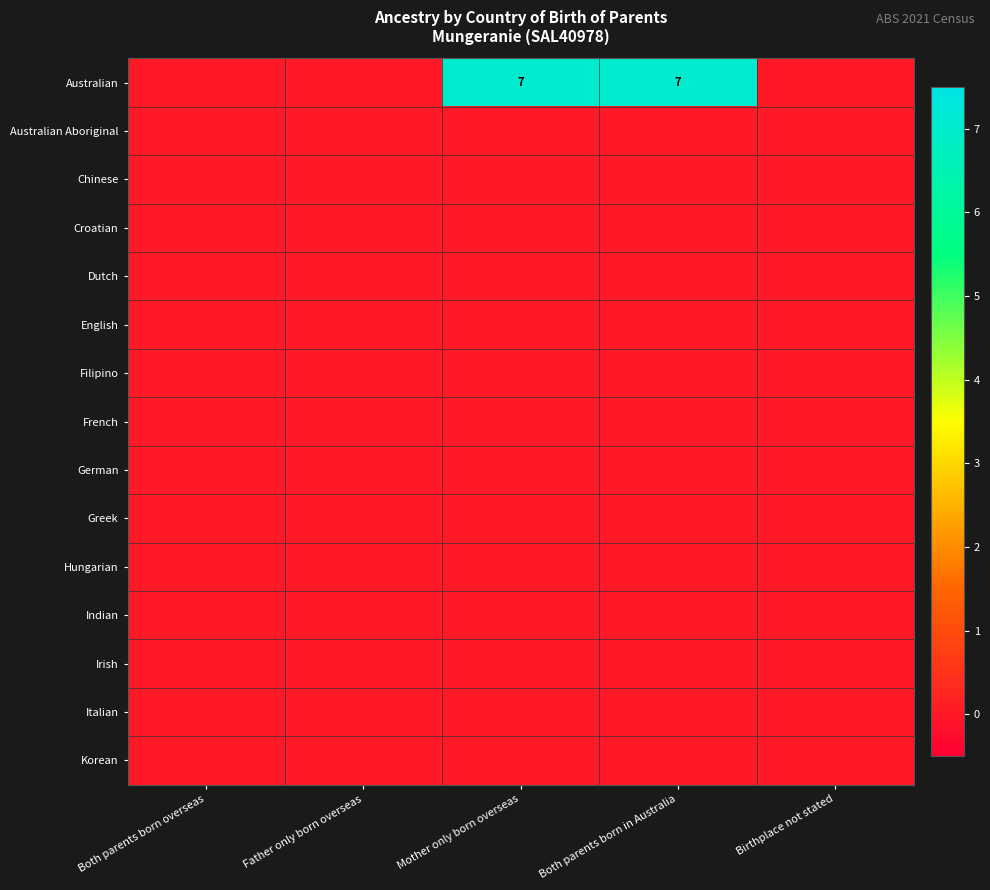

Between Both parents born overseas and Both parents born in Australia, which is larger?

Both parents born in Australia